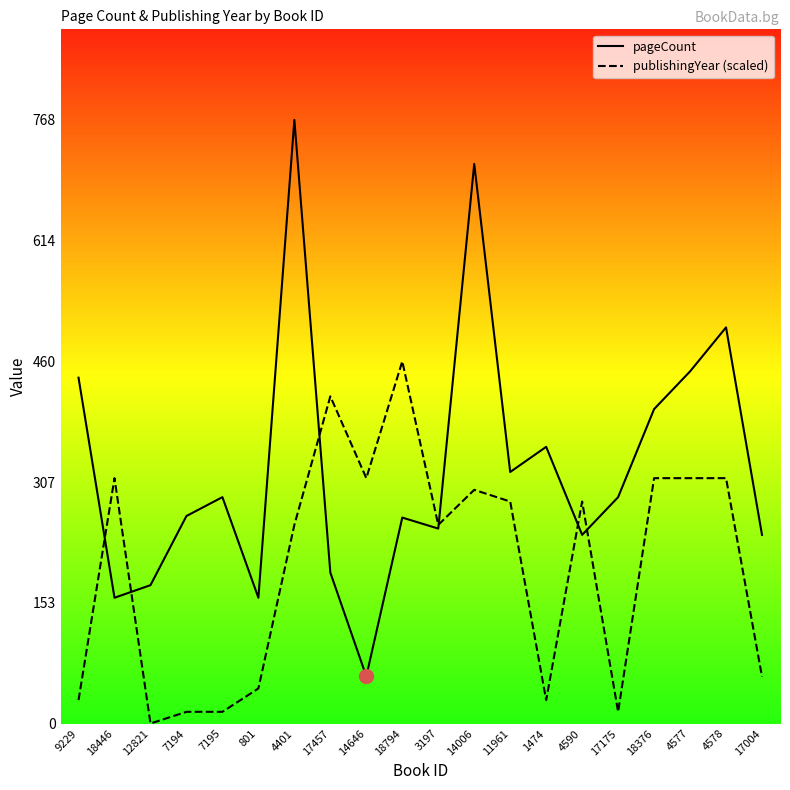

Between which two adjacent categories do publishingYear and pageCount first intersect?

9229 and 18446